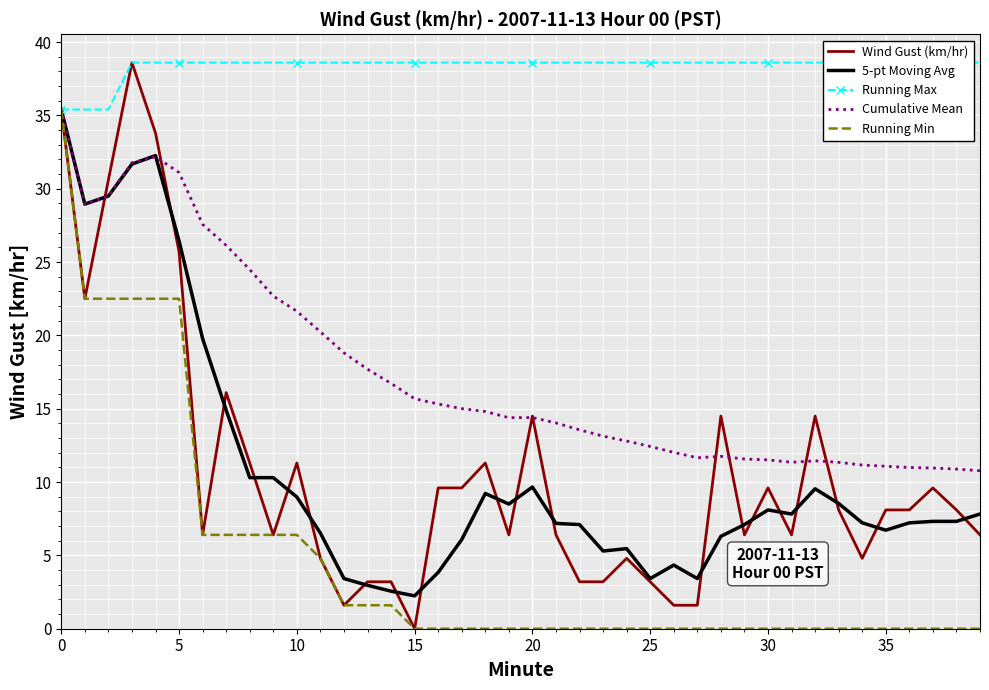

What is the sum of all Running Max values?

1534.4